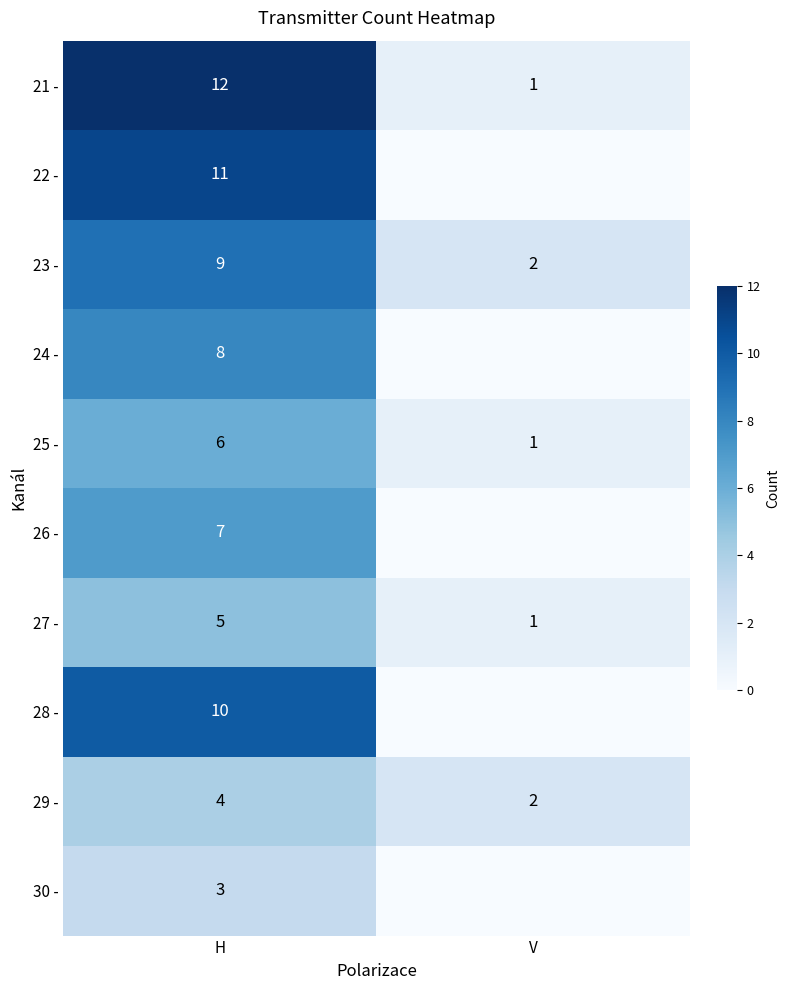

Is it true that 24 - equals 8 at H?

True